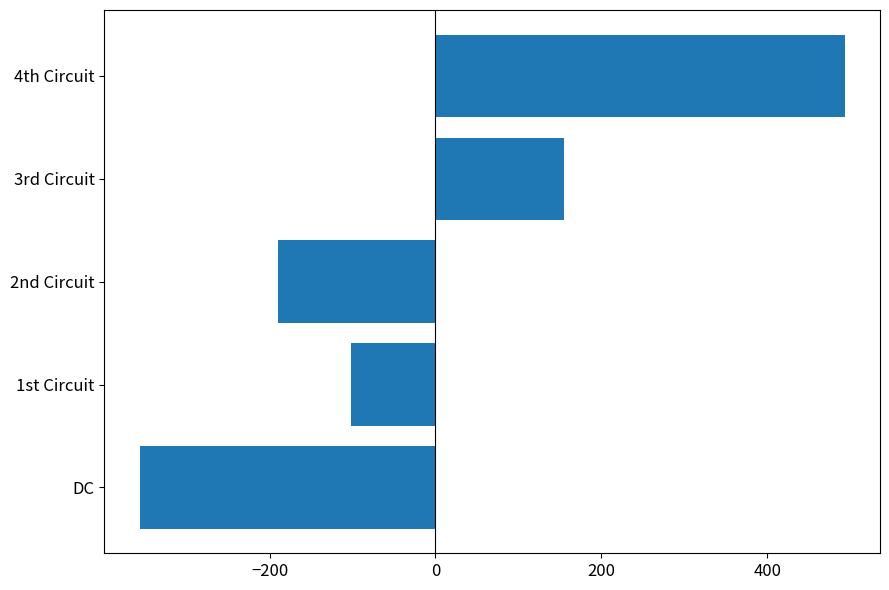

List the labels in order of value, smallest first.

DC, 2nd Circuit, 1st Circuit, 3rd Circuit, 4th Circuit